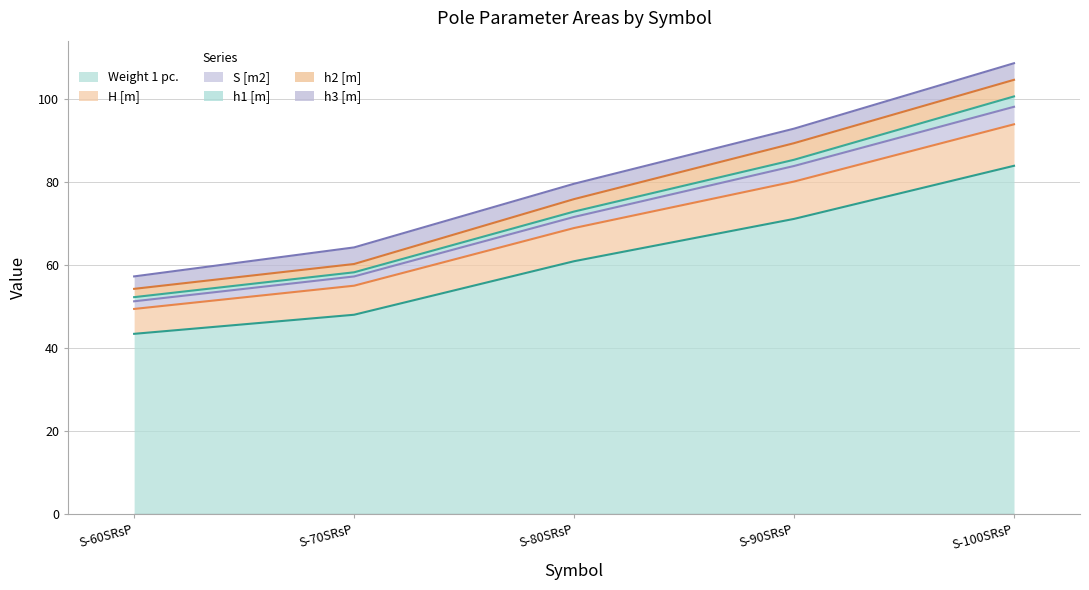

How many lines are shown in the chart?

6